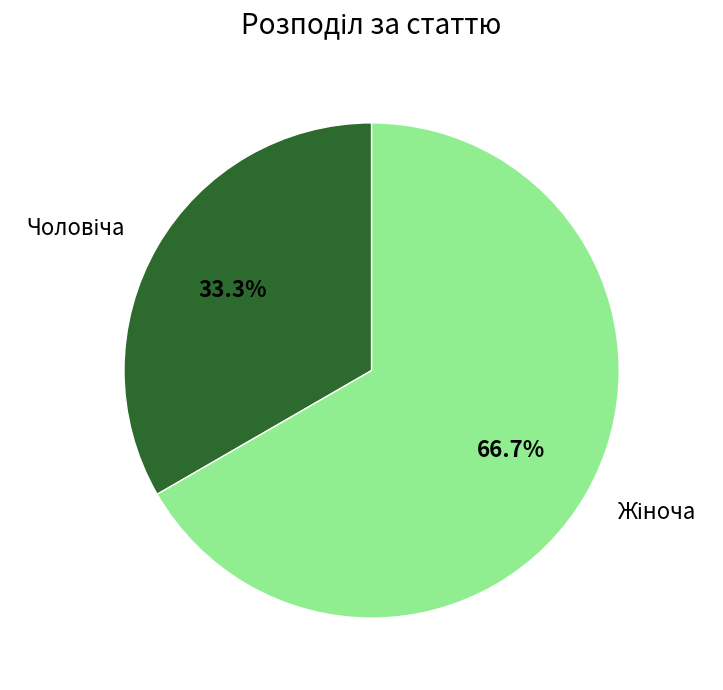

Is there a majority slice in this chart?

Yes